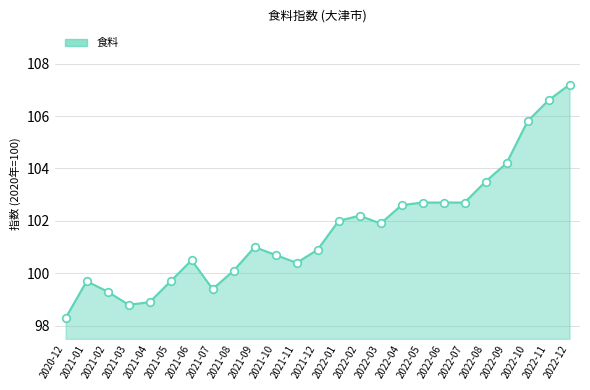

Approximately how many times larger is the value at 2022-02 compared to 2022-04?

1.0